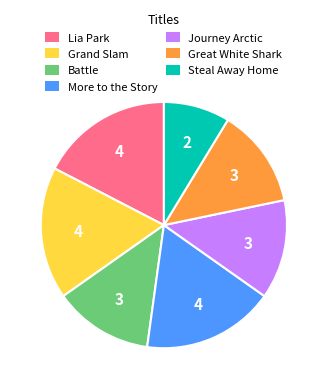

How many slices are in this pie chart?

7